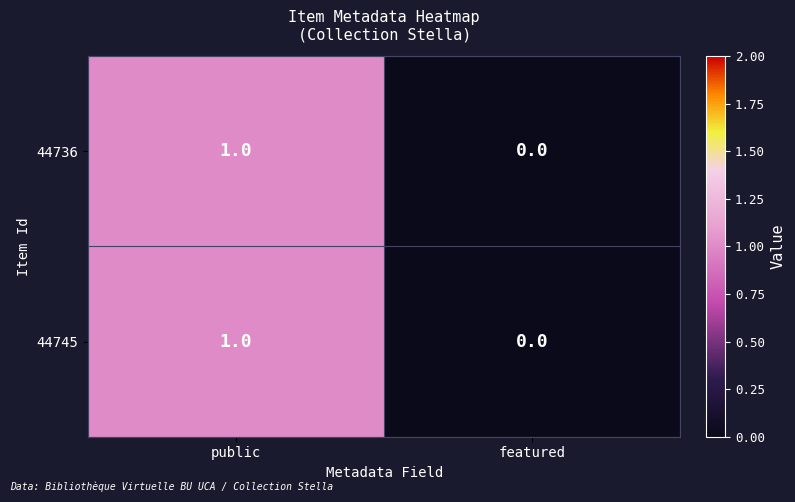

The 44745 series shows 1 at public. True or false?

True